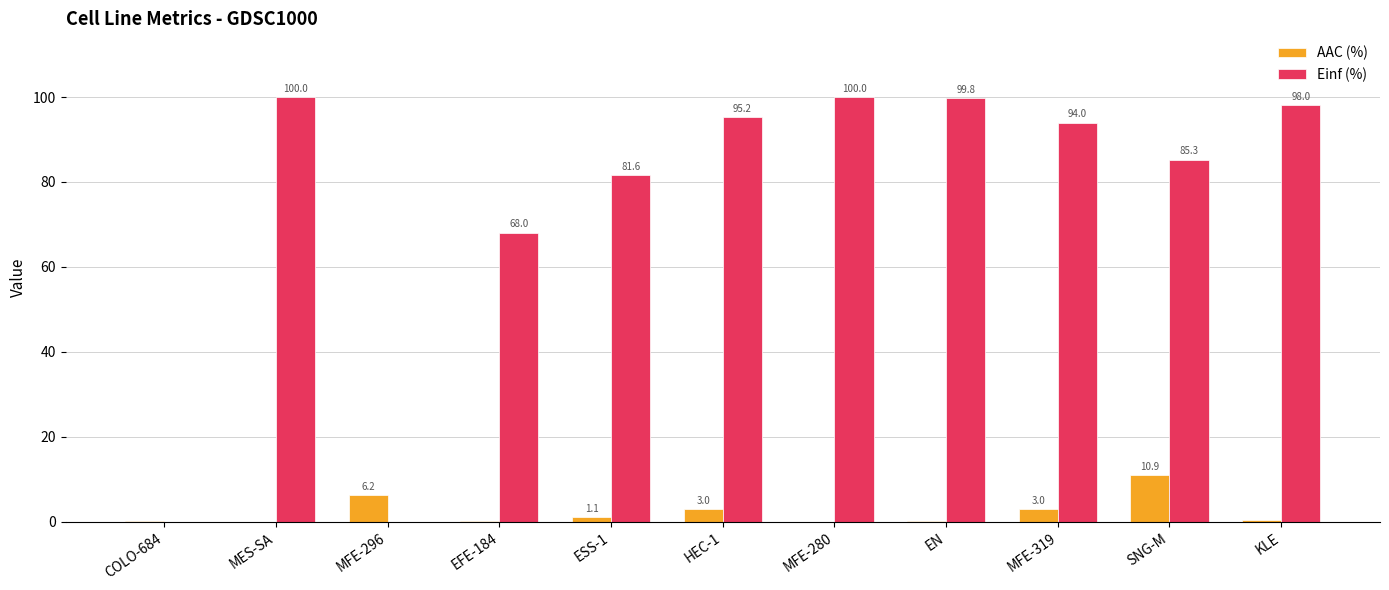

Which series changed the most between COLO-684 and SNG-M?

Einf (%)